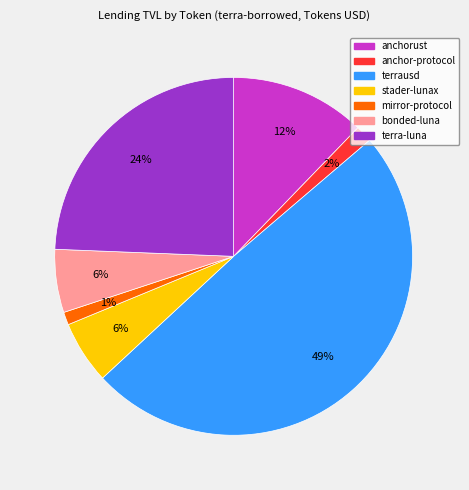

Which has a higher value, bonded-luna or terrausd?

terrausd